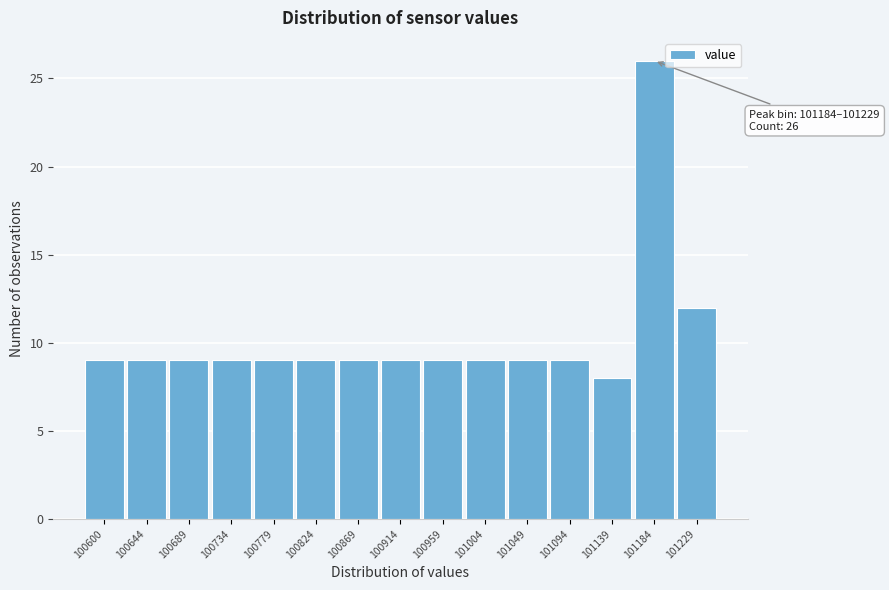

Reading left to right, what are all the values shown in this chart?

9	9	9	9	9	9	9	9	9	9	9	9	8	26	12